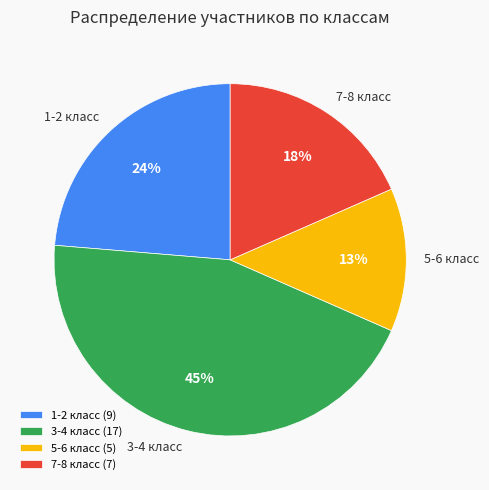

Does any single category account for the majority?

No